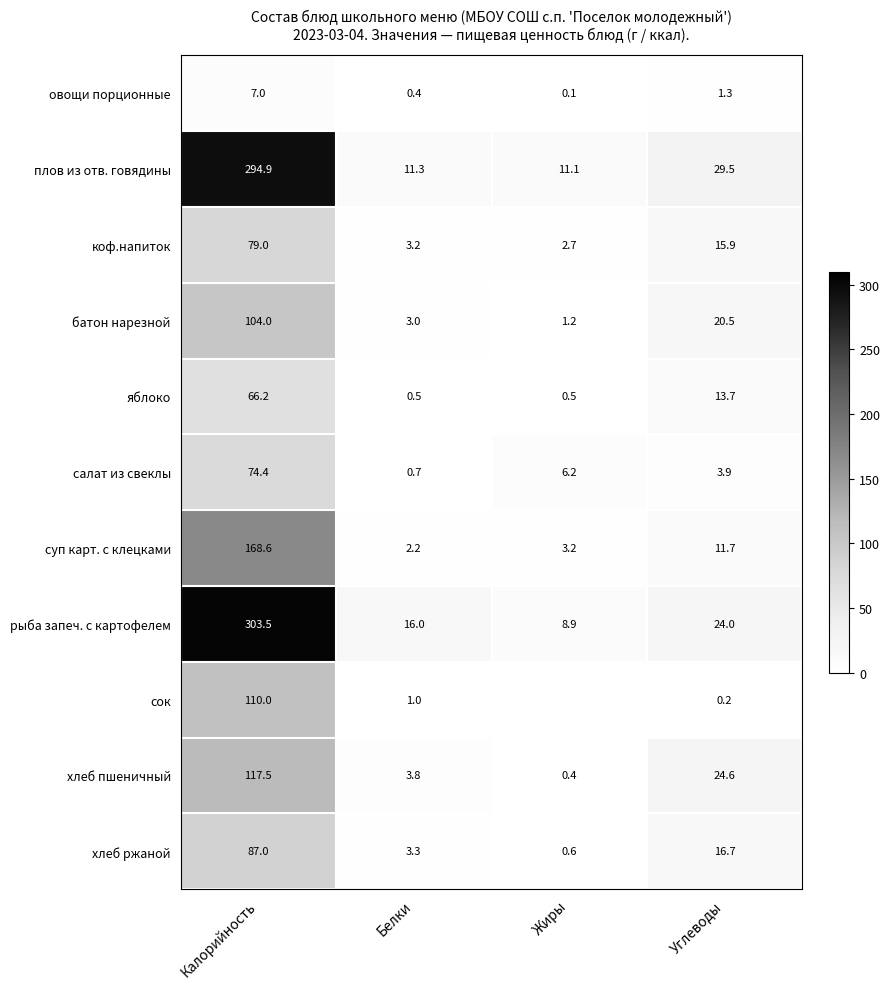

At which category does the chart reach its peak across all series?

Калорийность